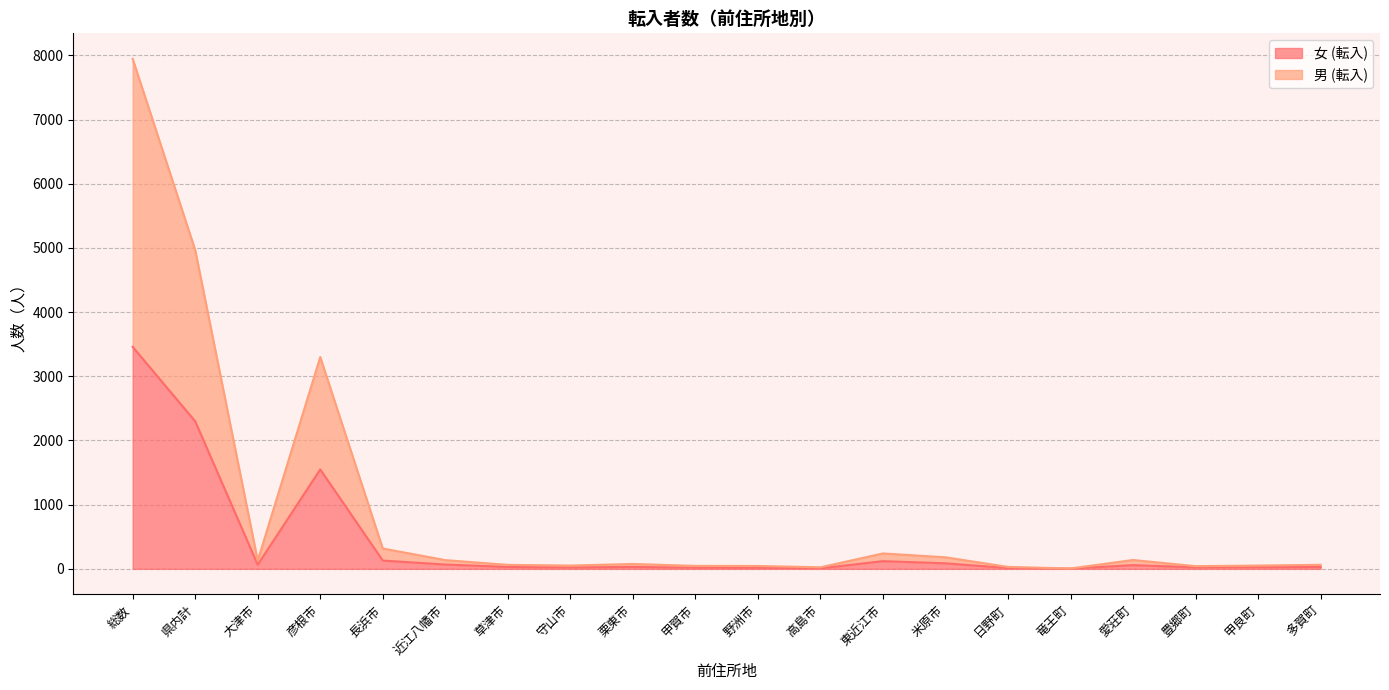

At which label does 男 (転入) reach its minimum?

竜王町